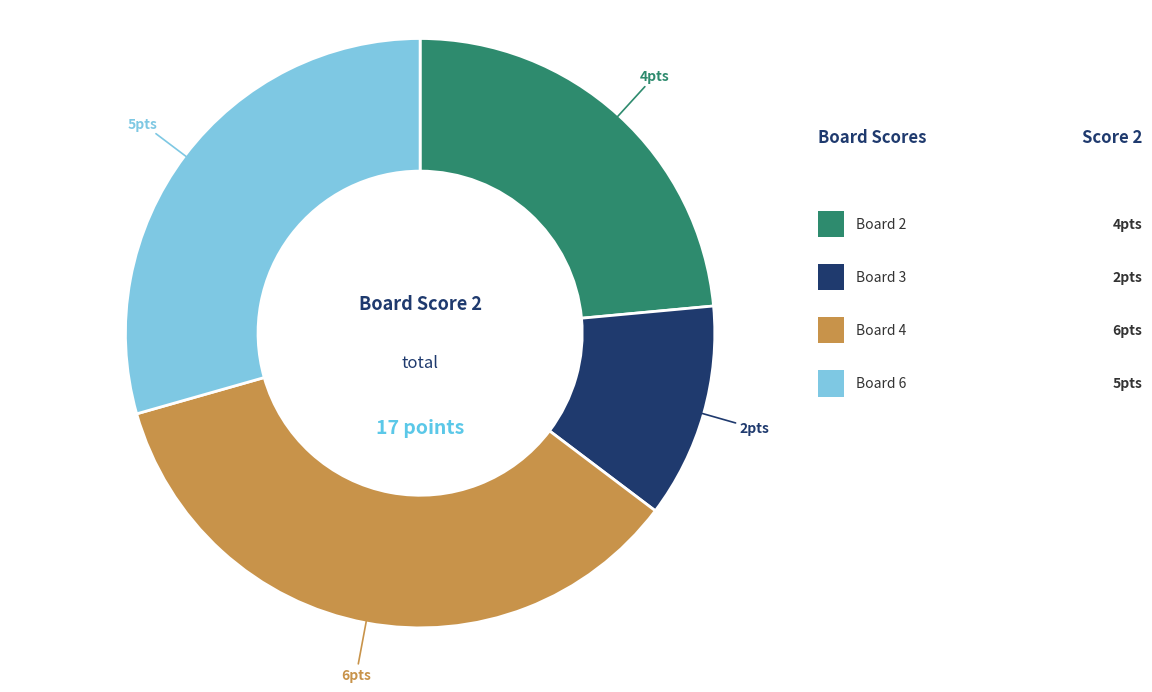

Does any single category account for the majority?

No